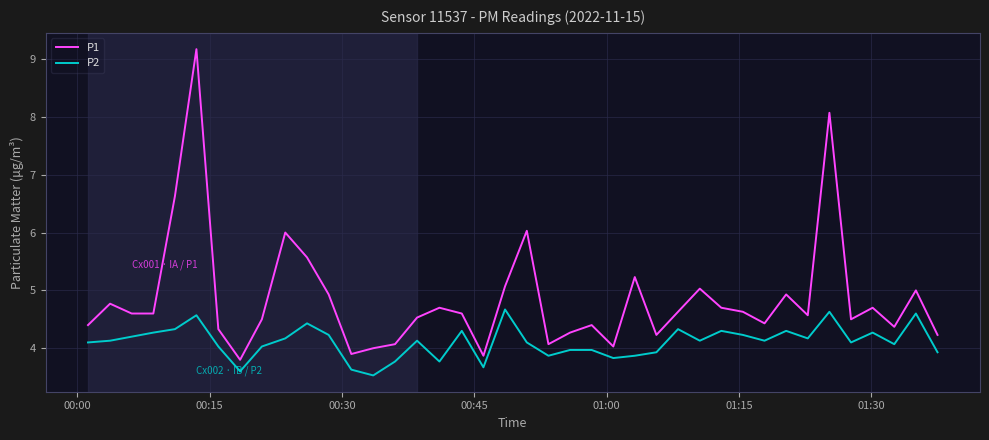

List the series in order of their overall mean, lowest first.

P2, P1